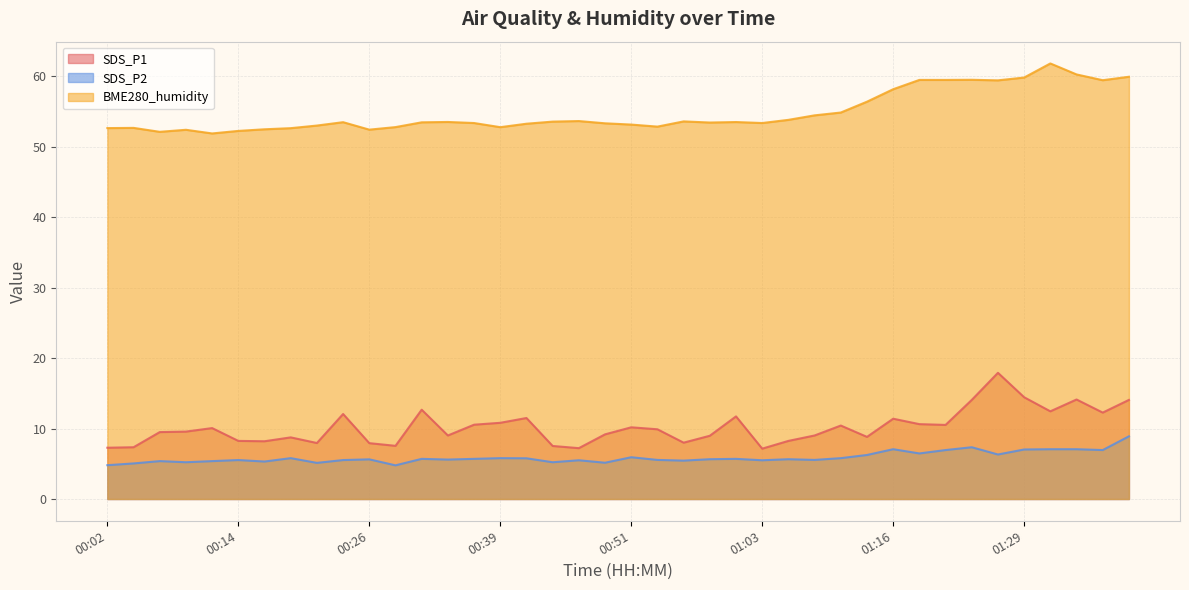

The SDS_P1 series shows 3.3 at 00:04. True or false?

False